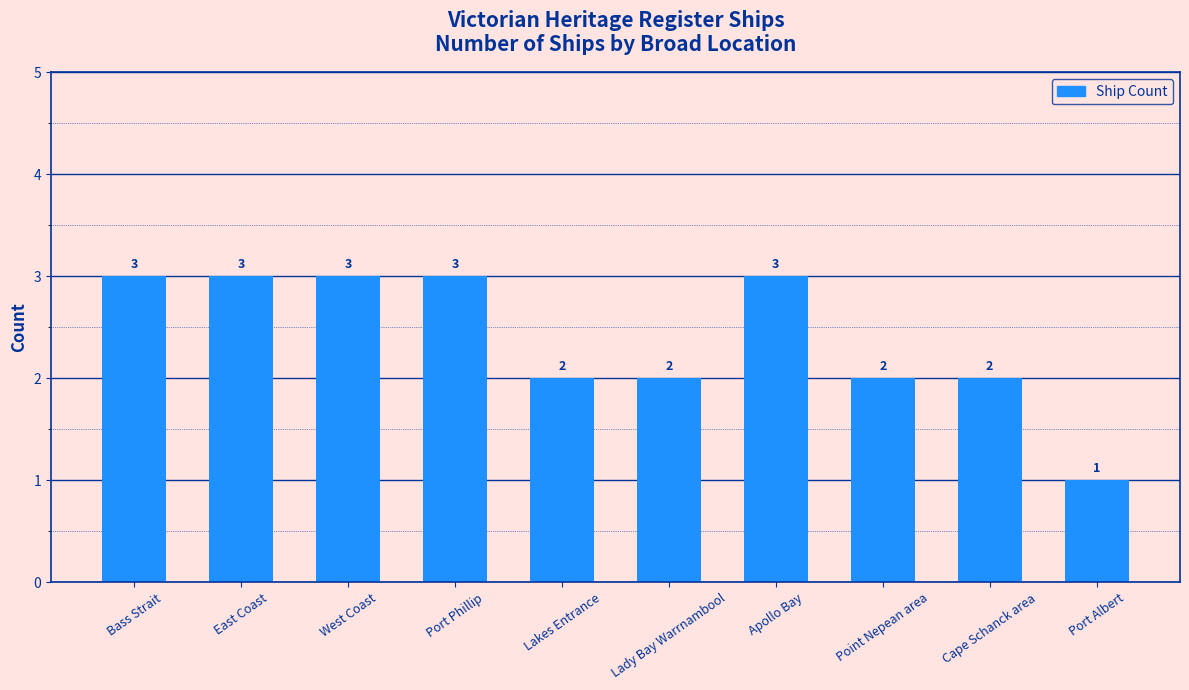

What is the difference between the second highest and minimum values?

2